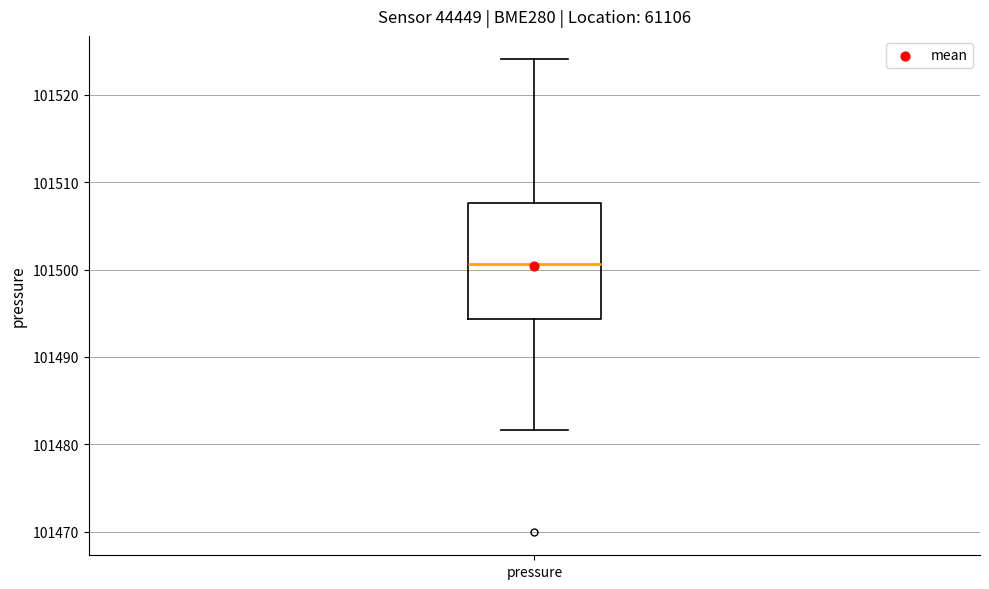

Where does the median line of the box for pressure sit on the y-axis? The values are not printed on the chart, so give them approximately, as read against the axis.

101501